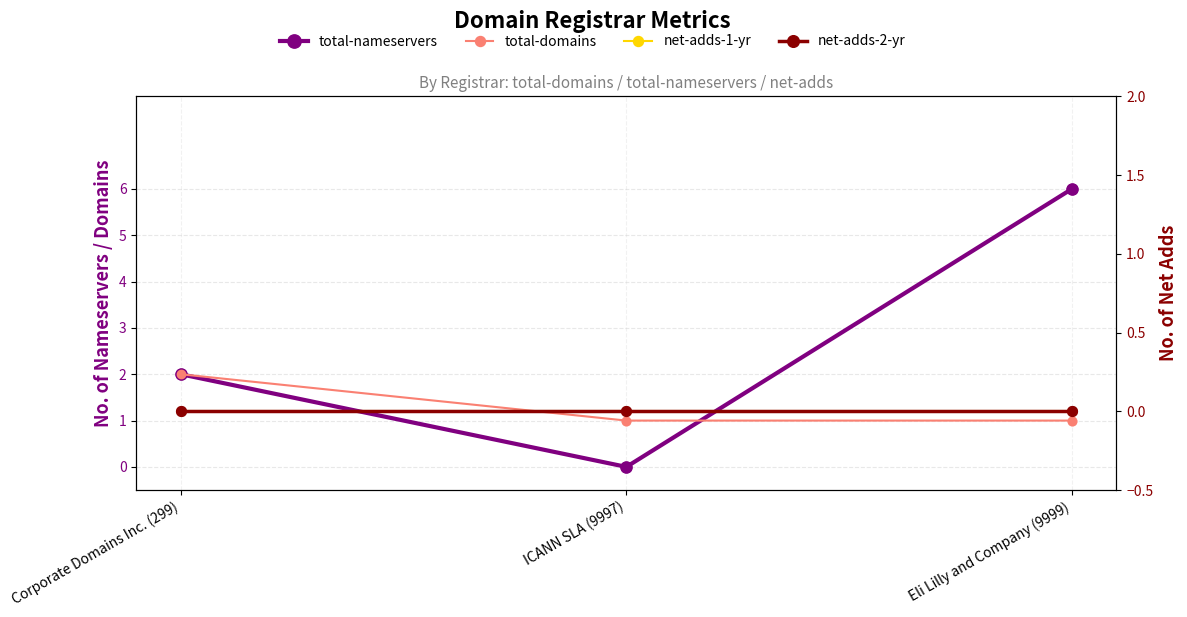

Is the value of total-domains at Eli Lilly and Company (9999) greater than the value of total-nameservers at Eli Lilly and Company (9999)?

No